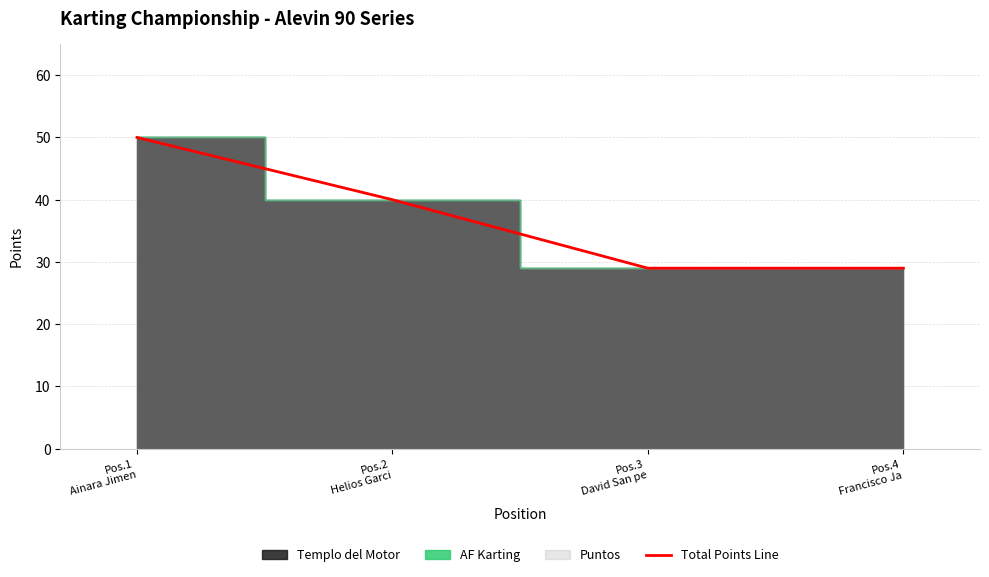

True or false: Total Points Line has more than 1 interior local peaks.

False